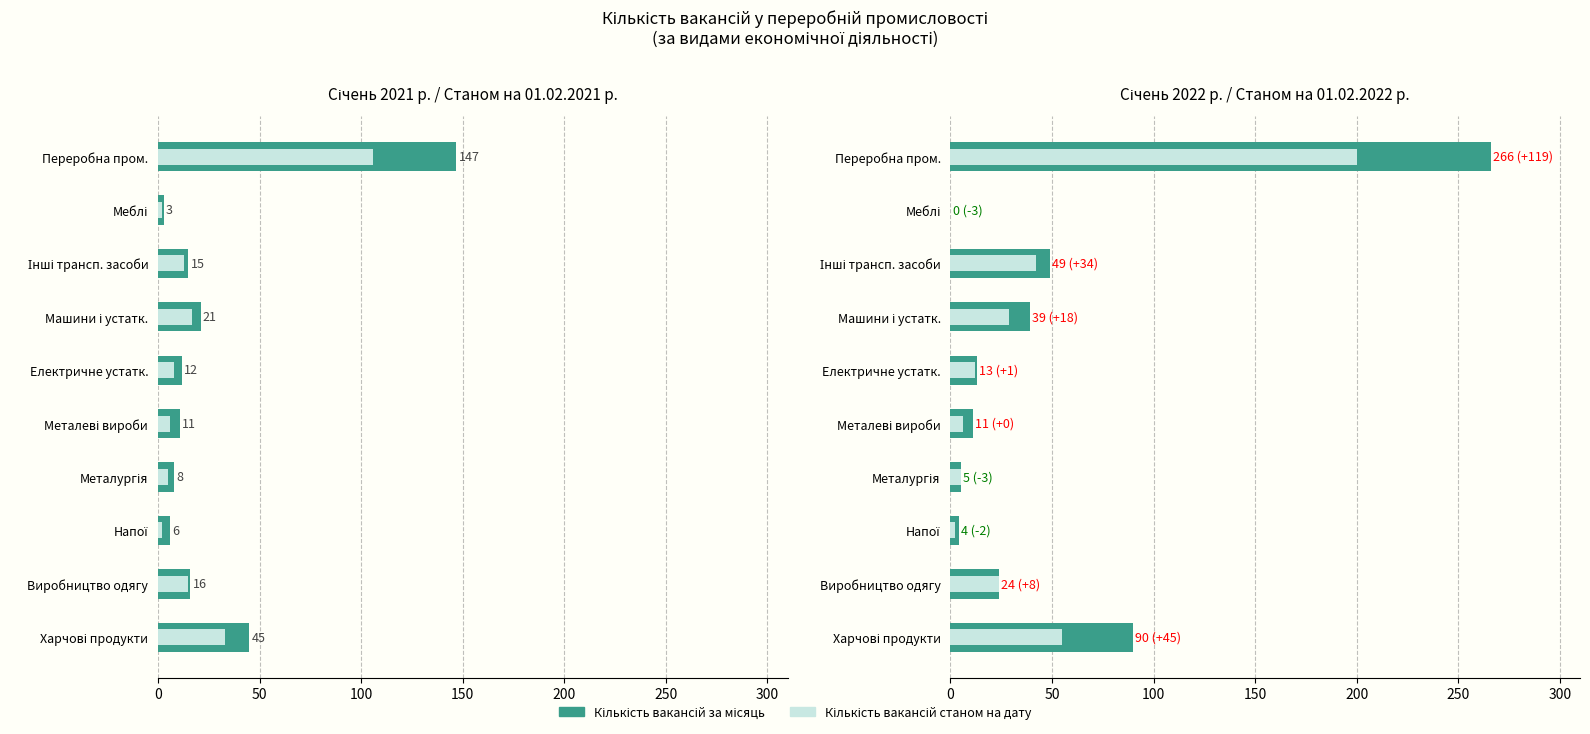

What position from the left is Машини і устатк.?

7